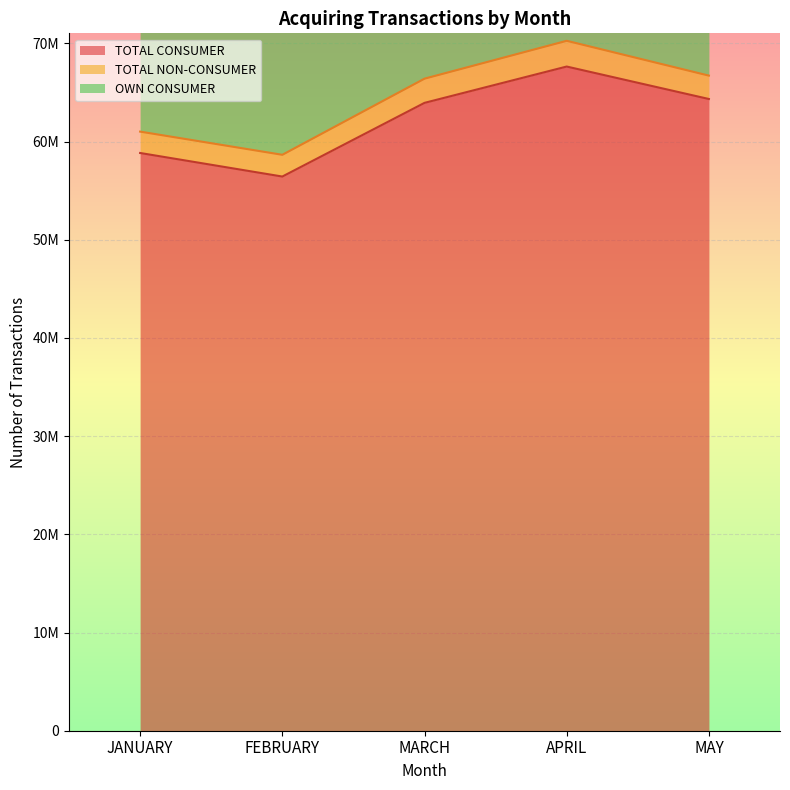

How many lines are shown in the chart?

3